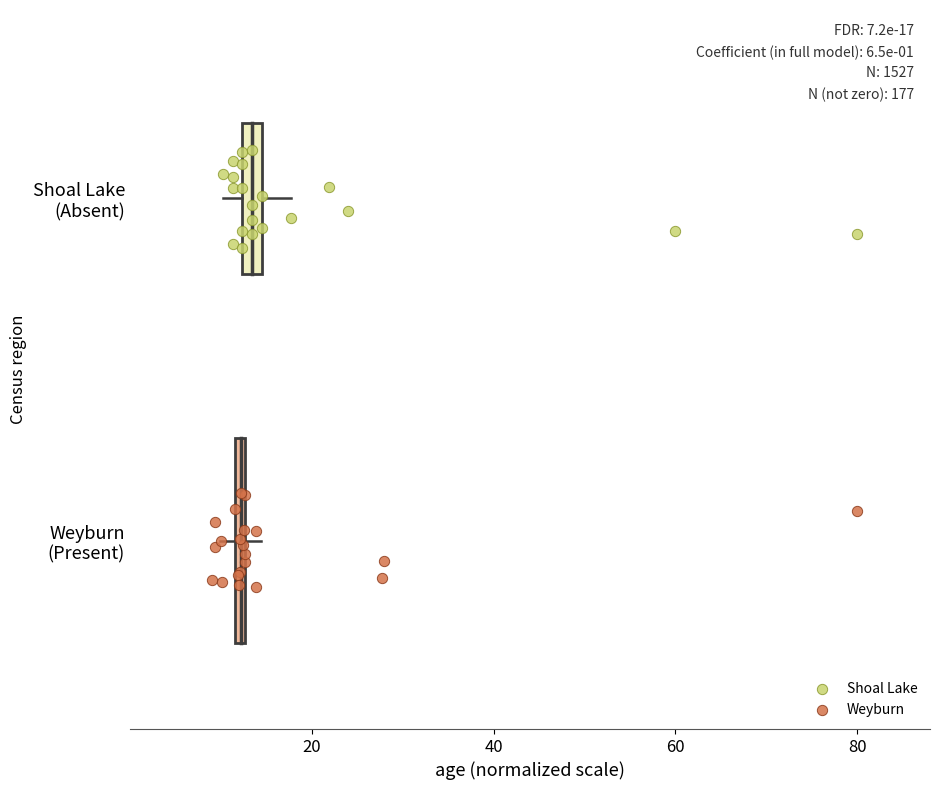

What are all the series names shown in the legend?

Shoal Lake, Weyburn